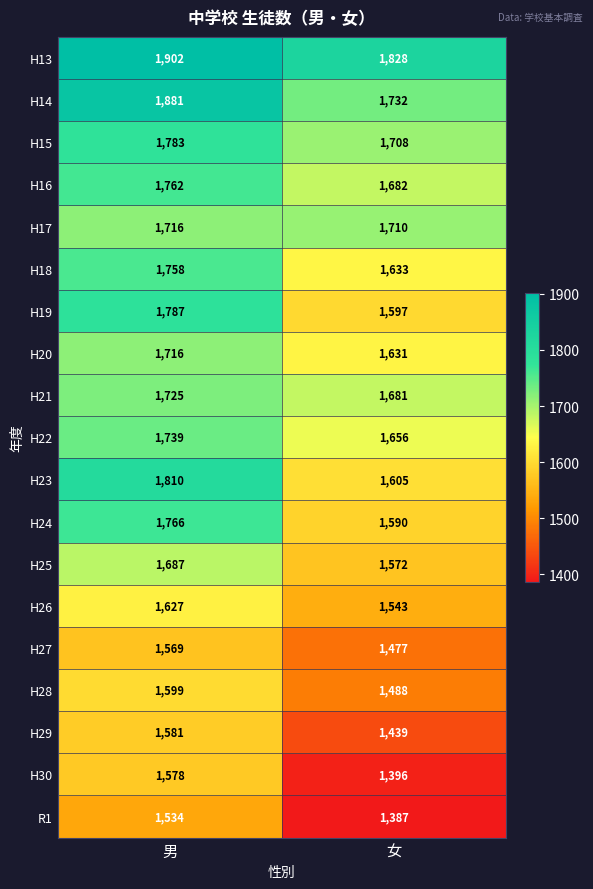

What is the minimum value shown in the chart?

1387